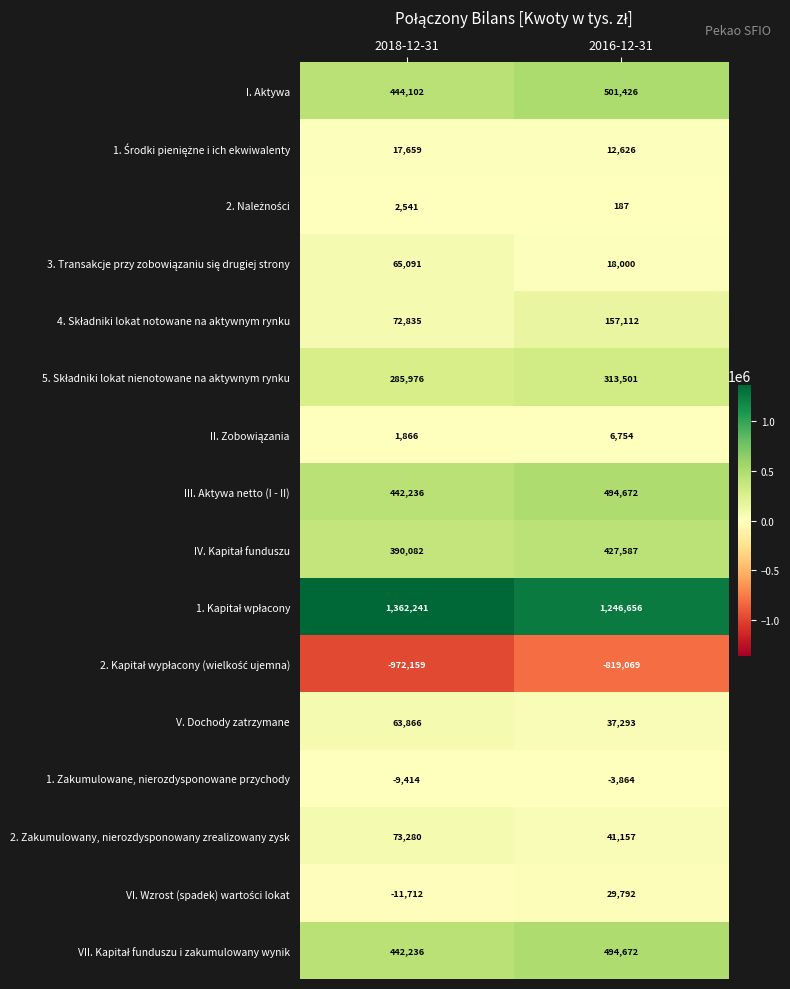

What is the maximum value shown in the chart?

1362241